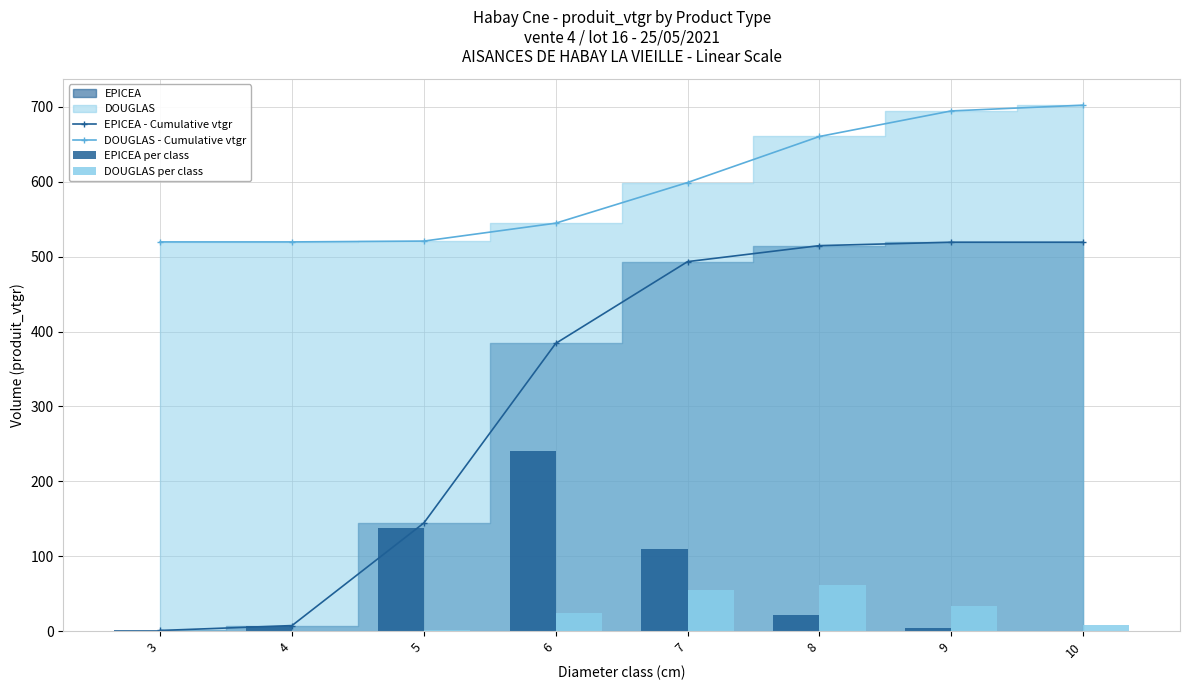

True or false: DOUGLAS - Cumulative vtgr and EPICEA - Cumulative vtgr cross at least once.

False